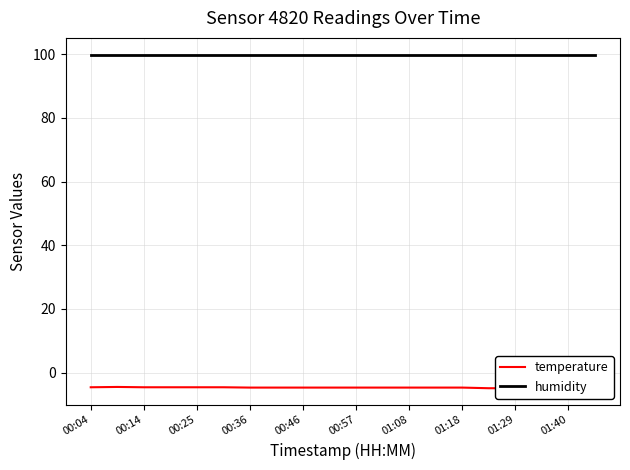

True or false: temperature and humidity cross at least once.

False